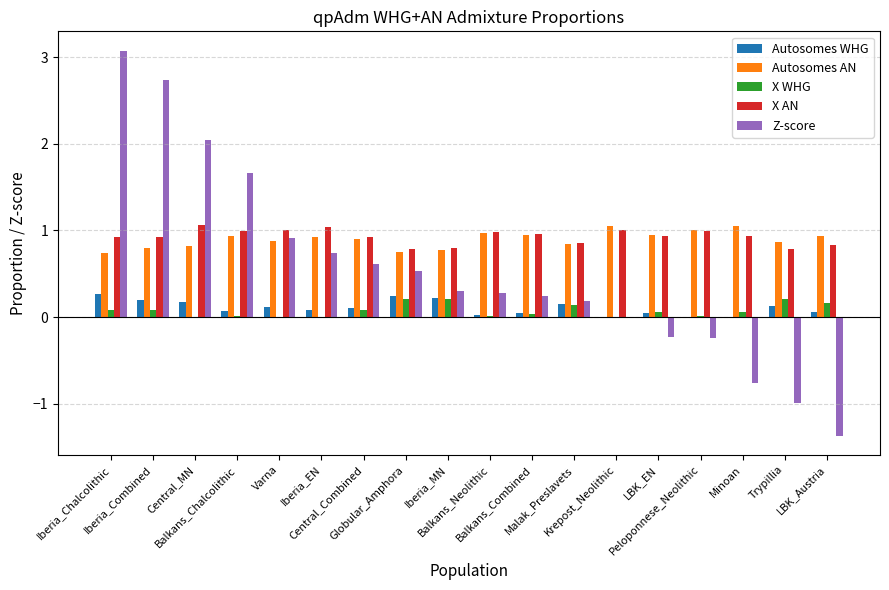

What are all the series names shown in the legend?

Autosomes WHG, Autosomes AN, X WHG, X AN, Z-score